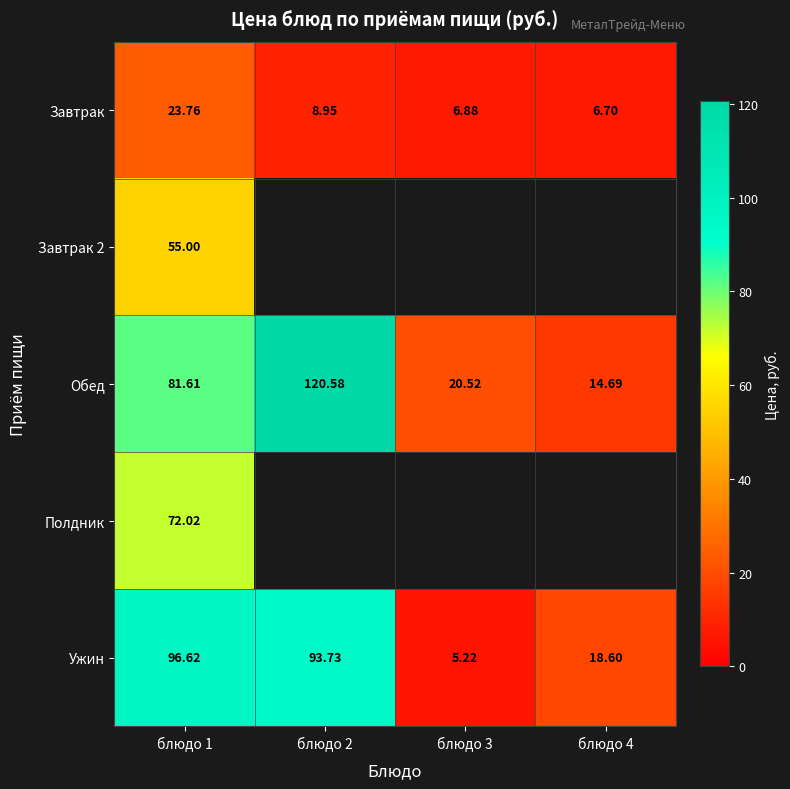

True or false: Ужин has a value of 96.6 at блюдо 1.

True